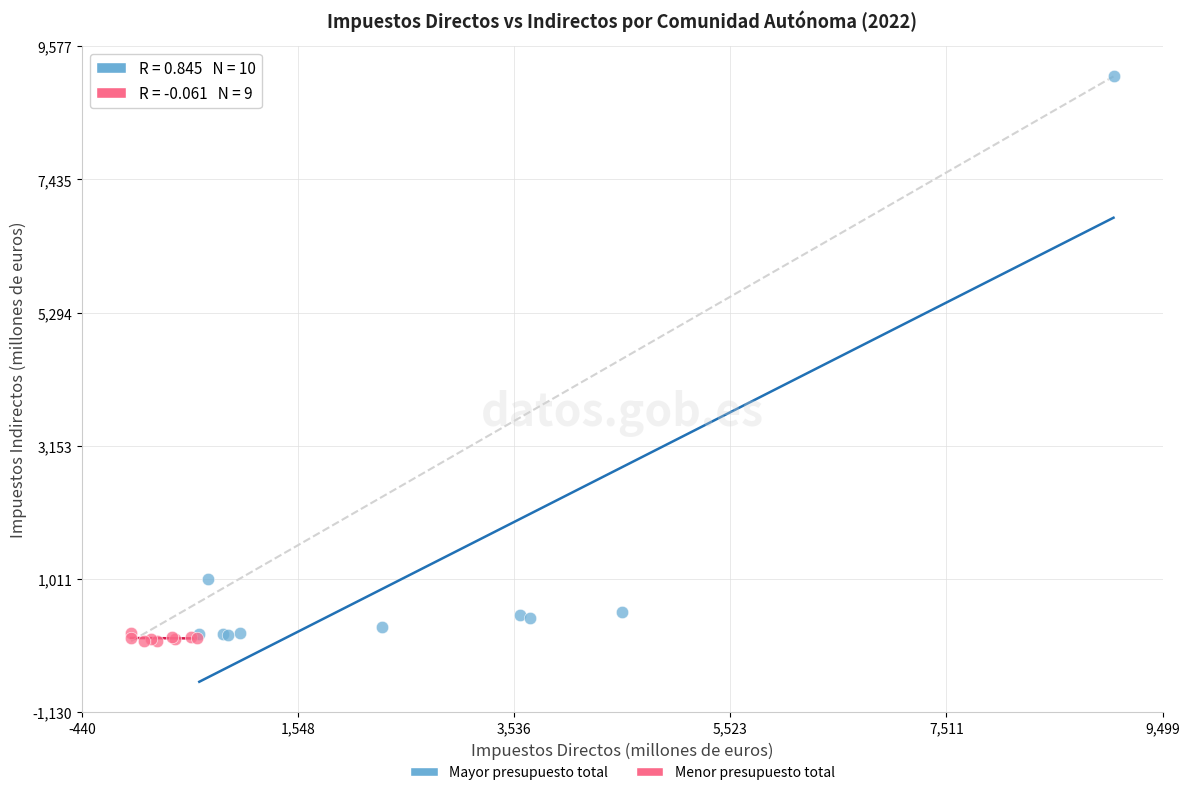

What are all the series names shown in the legend?

Mayor presupuesto total, Menor presupuesto total